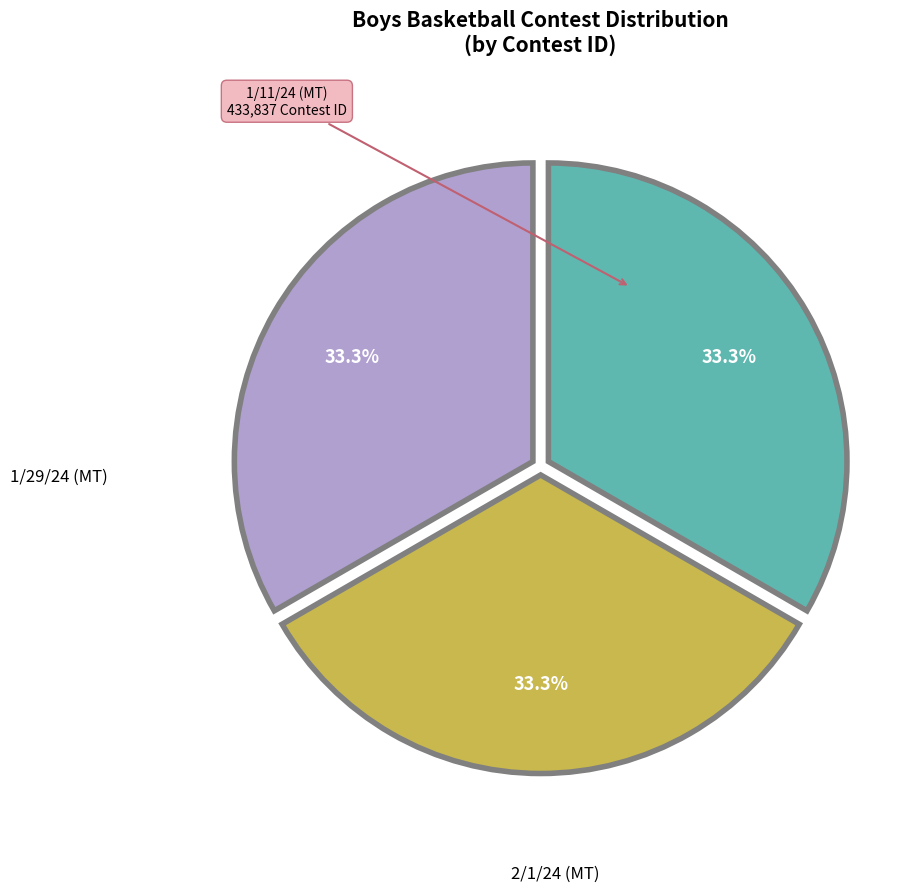

Is there any slice that represents more than half of the pie?

No